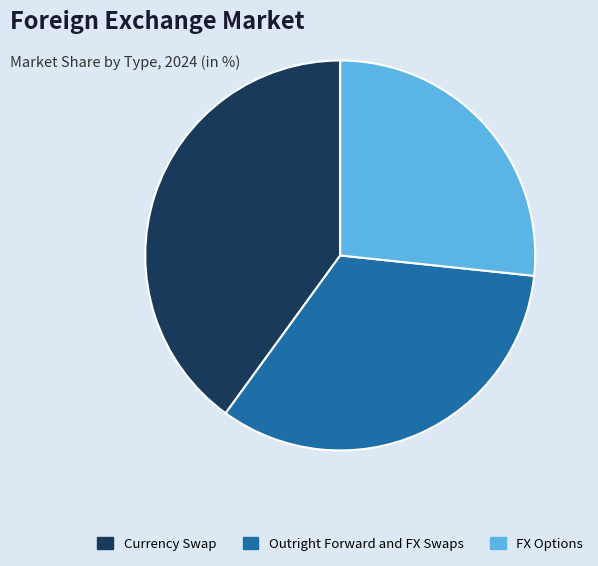

Does any single category account for the majority?

No